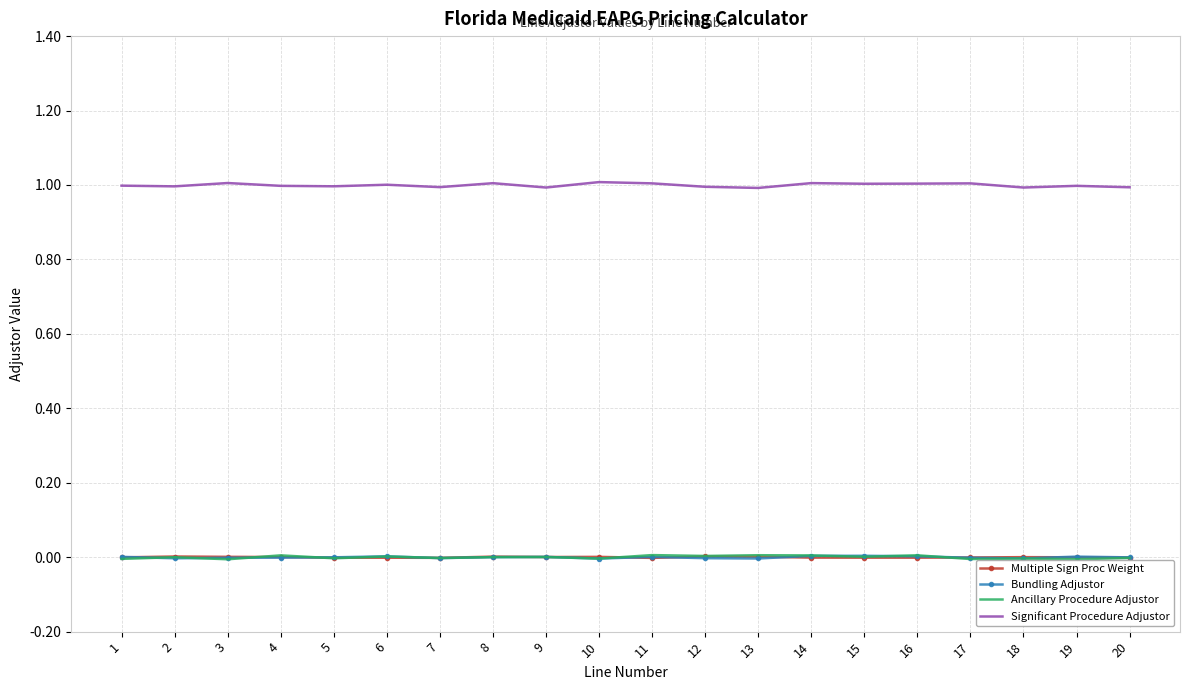

Which series has the largest total across all categories?

Significant Procedure Adjustor